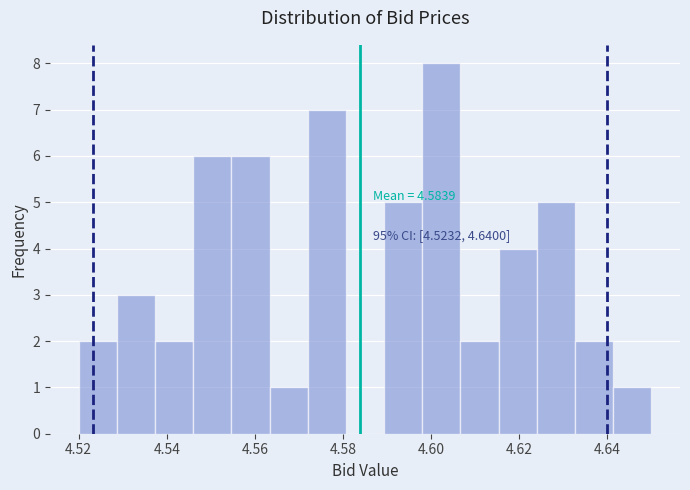

Which range on the x-axis has the tallest bar?

4.598 to 4.606